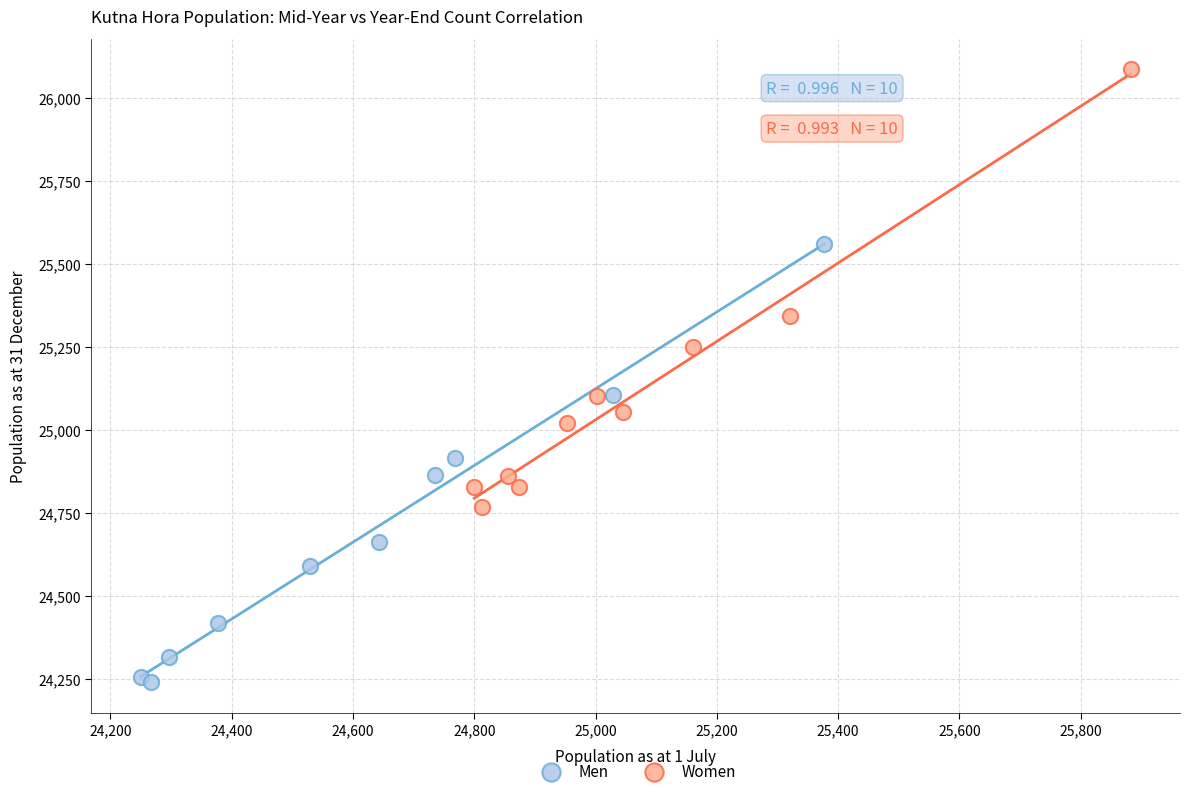

Which series contains the lowest Y value?

Men